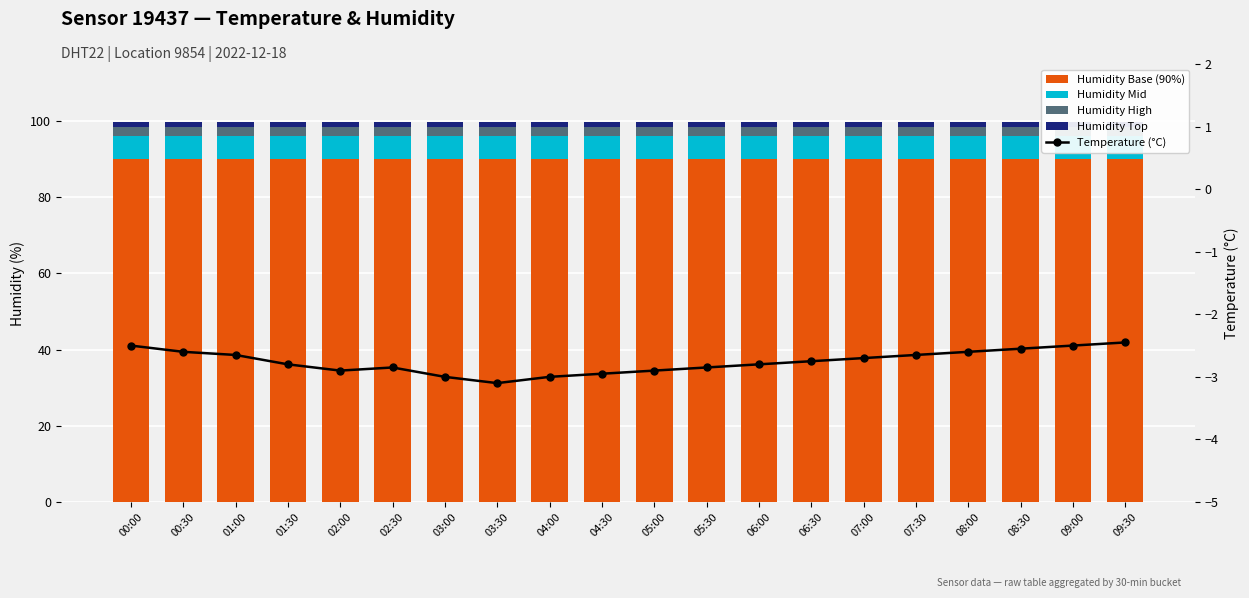

What is the sum of all Temperature (°C) values?

-55.1